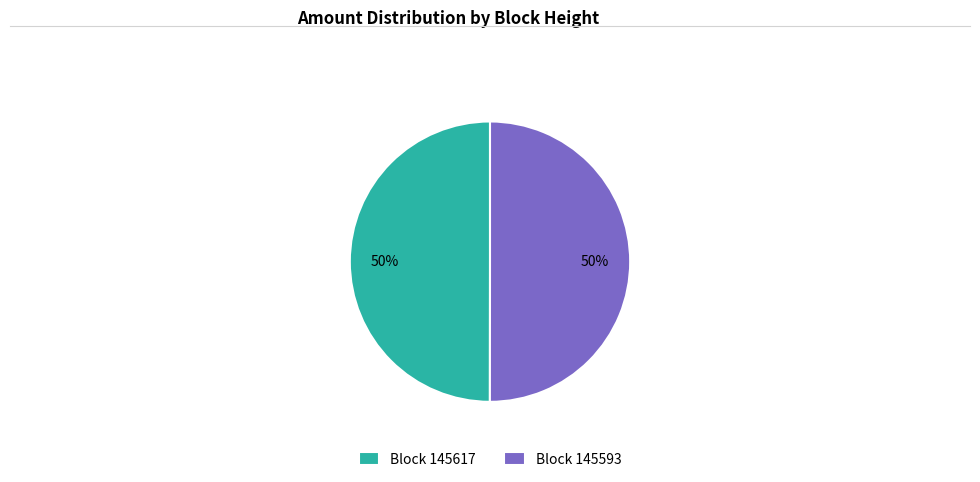

To the nearest percent, what is the combined percentage of Block 145593 and Block 145617?

100%